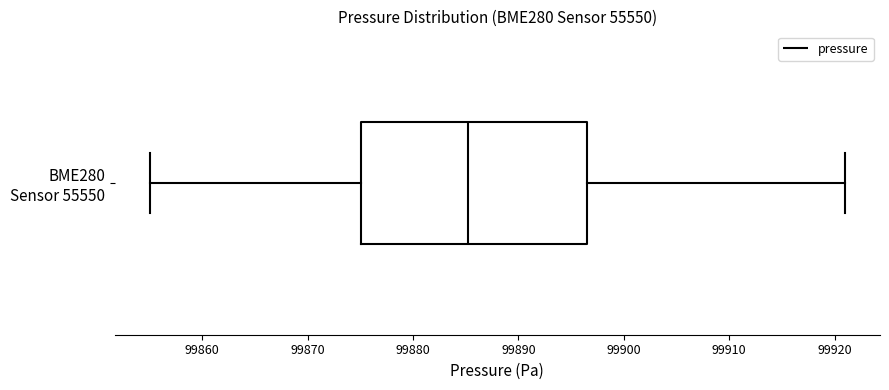

Transcribe this box plot: give where the median line is, the range the box spans, and where the two whiskers end, as read against the x-axis. The values are not printed on the chart, so give them approximately, as read against the axis.

median 99885, box 99875 to 99897, whiskers 99855 to 99921